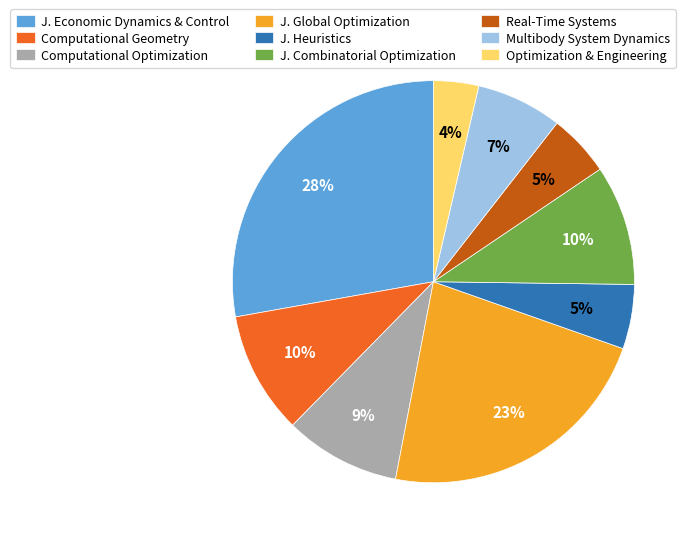

Approximately how many times larger is the value at Computational Geometry compared to J. Combinatorial Optimization?

1.0